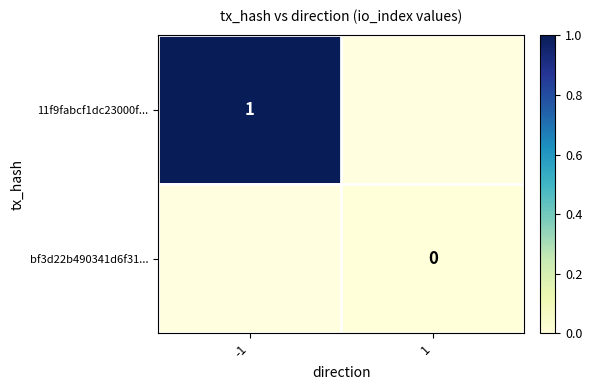

The 11f9fabcf1dc23000f... series shows 2 at -1. True or false?

False